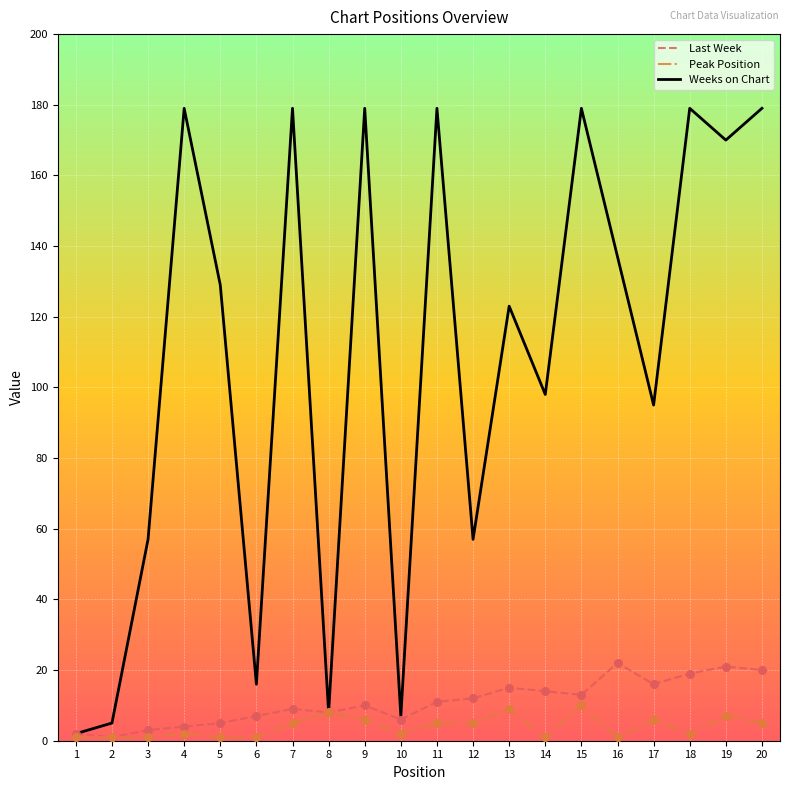

Which series changed the most between 3 and 11?

Weeks on Chart